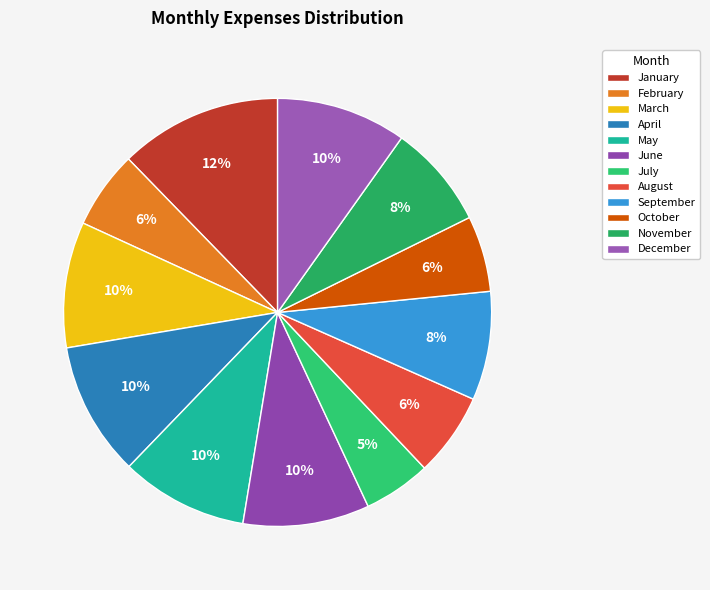

Does March represent more than half of the total?

No